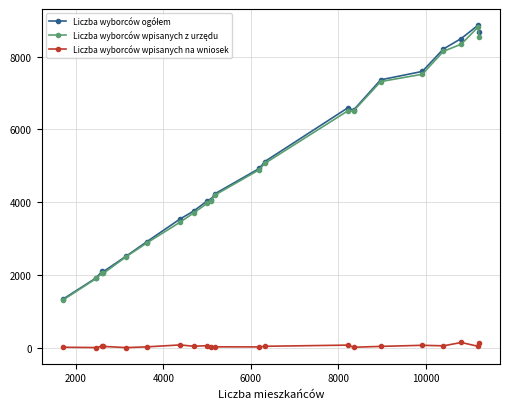

True or false: Liczba wyborców wpisanych na wniosek has more than 0 interior local peaks.

True